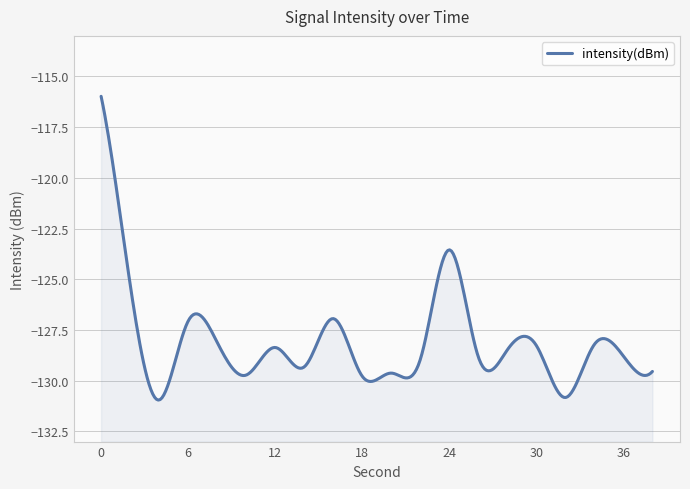

List the labels in order of value, largest first.

0, 24, 2, 16, 6, 8, 34, 30, 12, 28, 36, 26, 22, 14, 38, 20, 10, 18, 32, 4